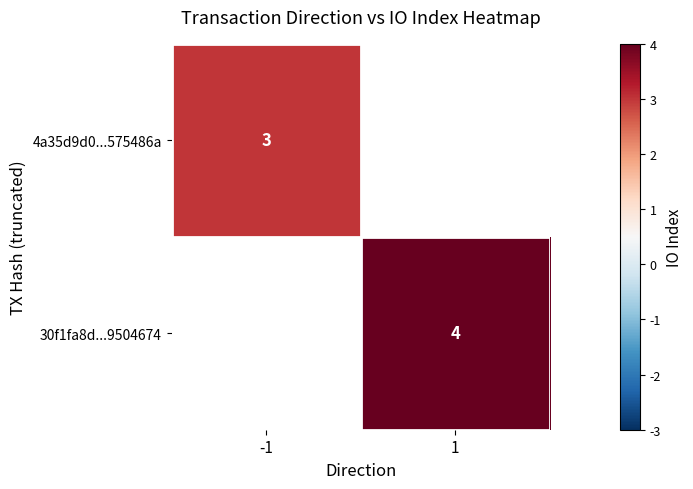

Is the value of 4a35d9d0...575486a at -1 greater than the value of 30f1fa8d...9504674 at 1?

No